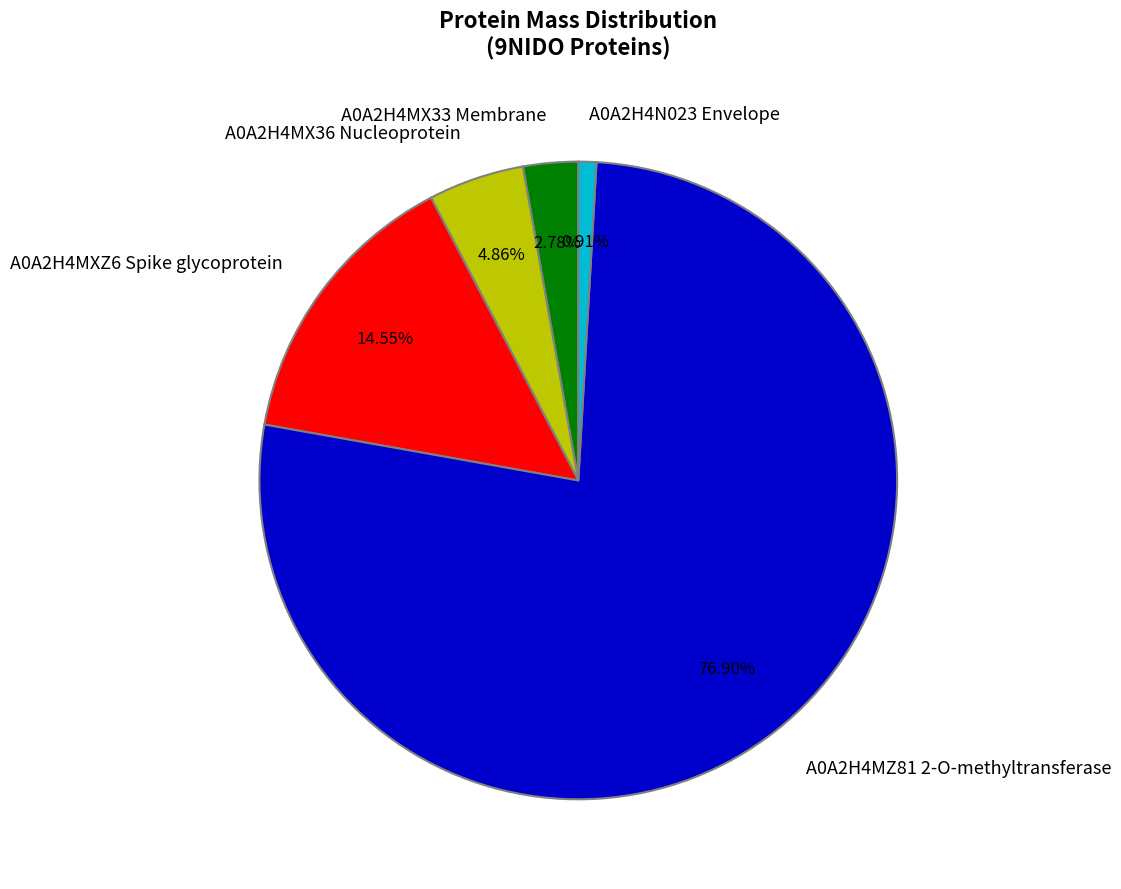

True or false: A0A2H4MZ81 2-O-methyltransferase accounts for 72% of the total.

False